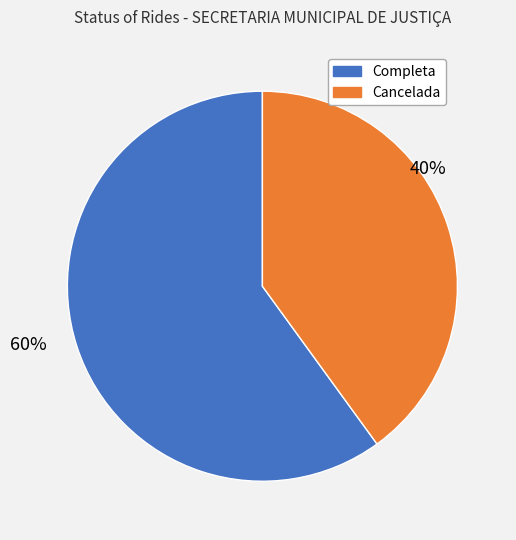

Which category has the smallest portion of the pie?

Cancelada